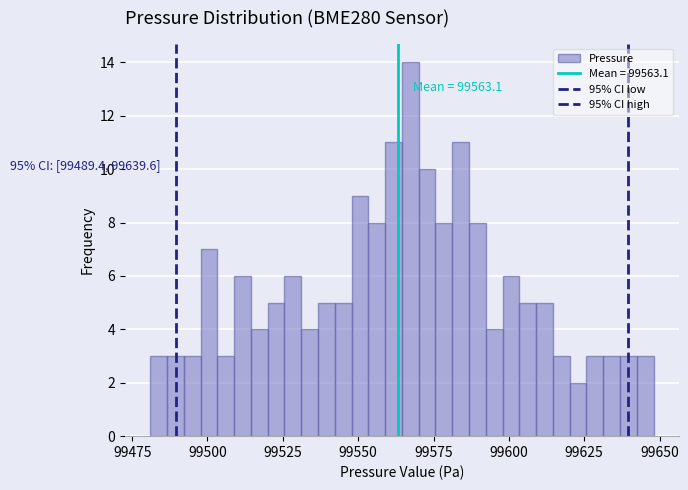

Read against the x-axis, roughly where is the centre of the tallest bar?

99565